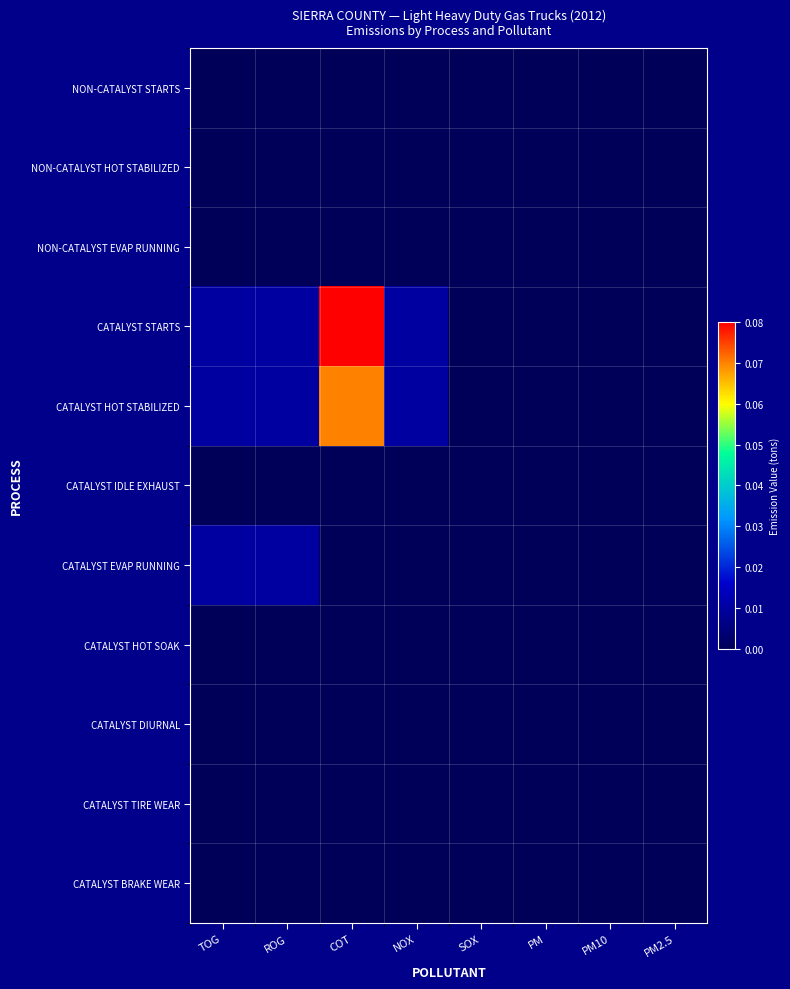

At which category is the sum across all series the highest?

COT